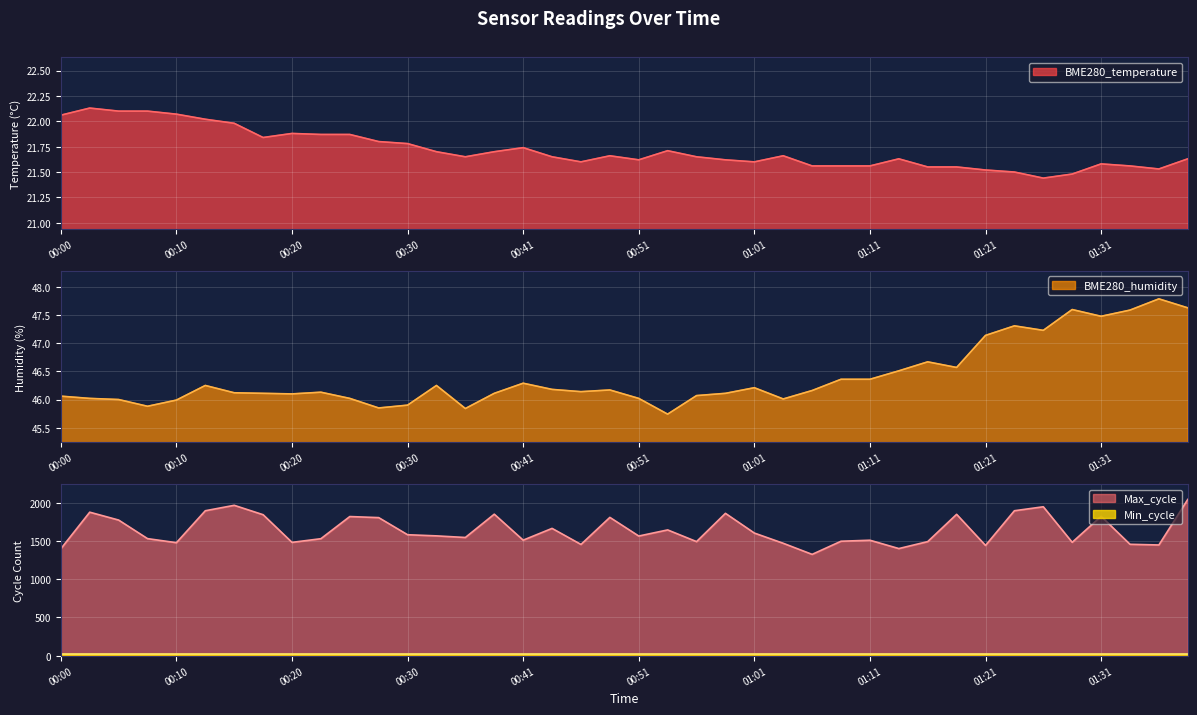

At which label is BME280_humidity closest to 46?

00:05